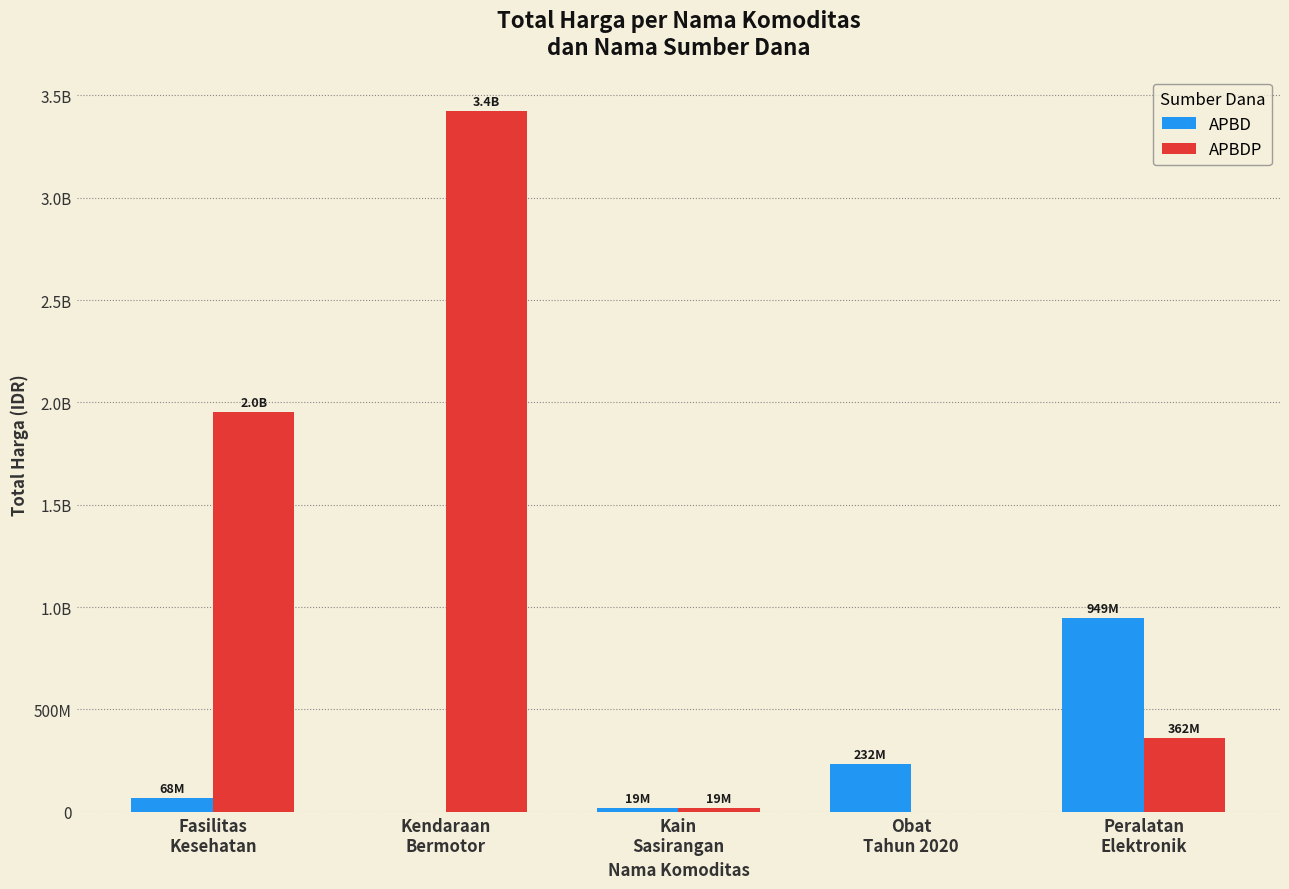

Which series has the widest spread of values?

APBDP